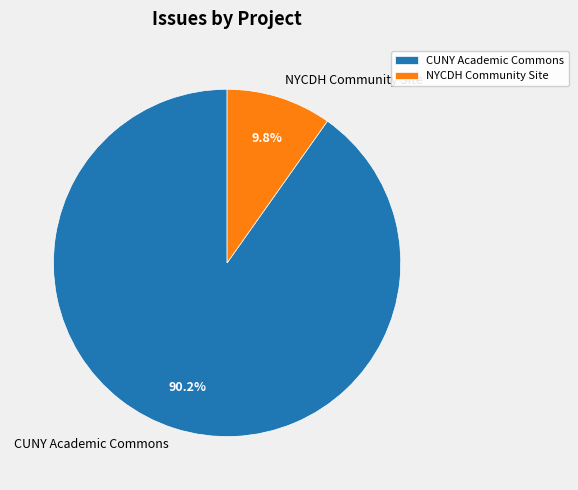

To the nearest percent, what is the average slice percentage?

50%